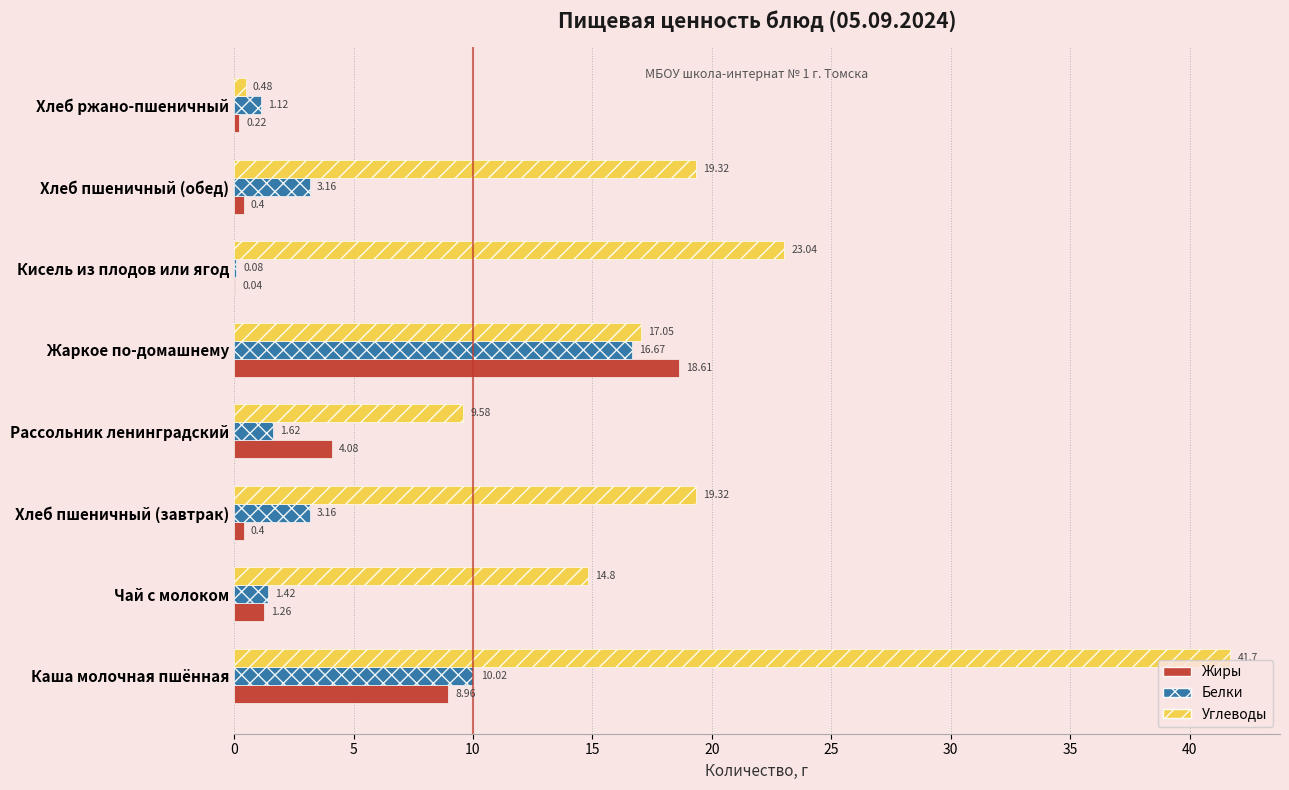

Where is Белки nearest to the value 8?

Каша молочная пшённая